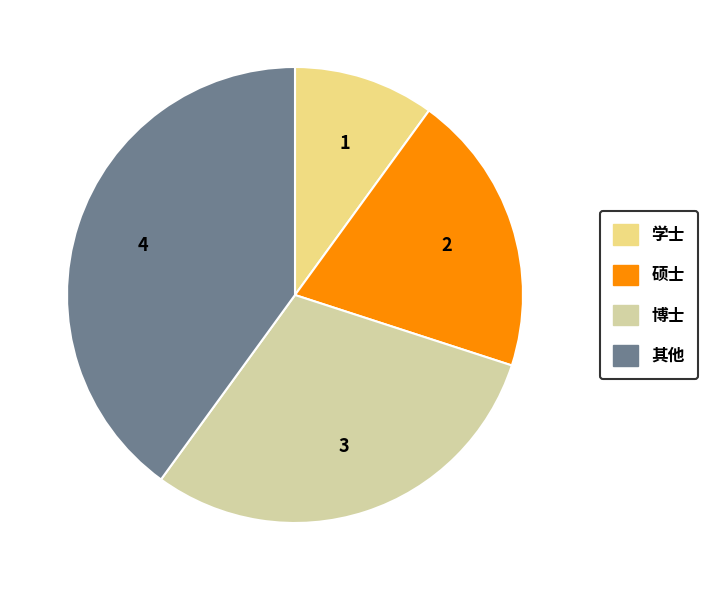

What is the smallest slice in the pie chart?

学士